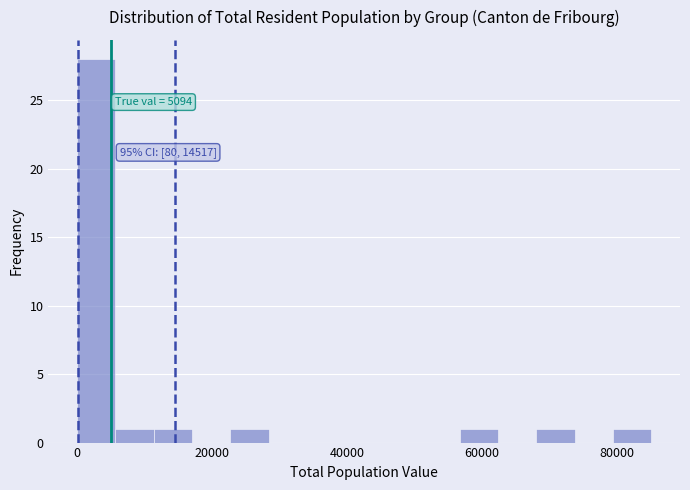

Read against the x-axis, roughly where is the centre of the tallest bar?

2000